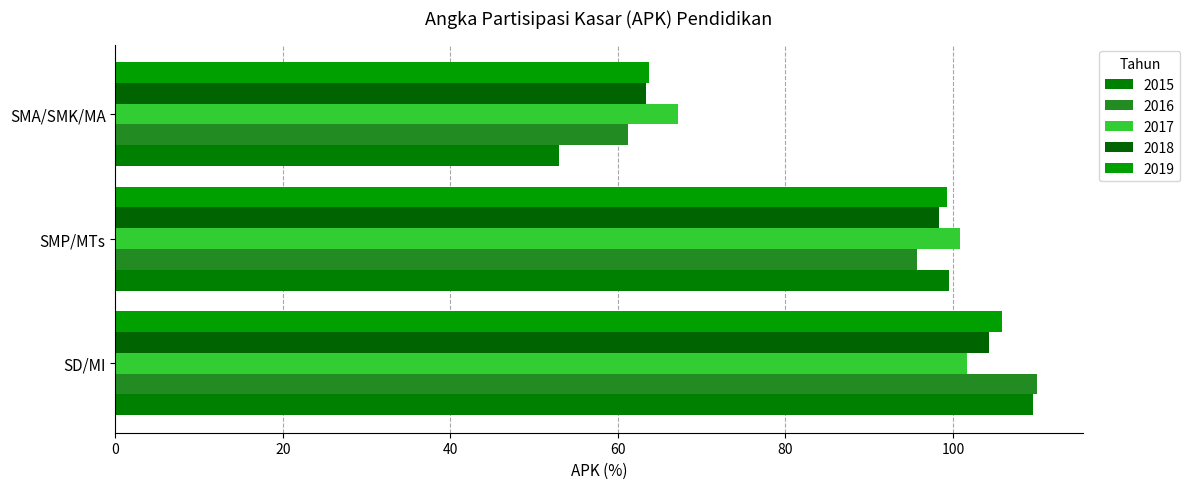

Reading left to right, extract all data points from this chart.

2015: SD/MI=109.6	SMP/MTs=99.5	SMA/SMK/MA=52.9
2016: SD/MI=110.0	SMP/MTs=95.7	SMA/SMK/MA=61.1
2017: SD/MI=101.7	SMP/MTs=100.8	SMA/SMK/MA=67.2
2018: SD/MI=104.3	SMP/MTs=98.3	SMA/SMK/MA=63.4
2019: SD/MI=105.8	SMP/MTs=99.3	SMA/SMK/MA=63.7